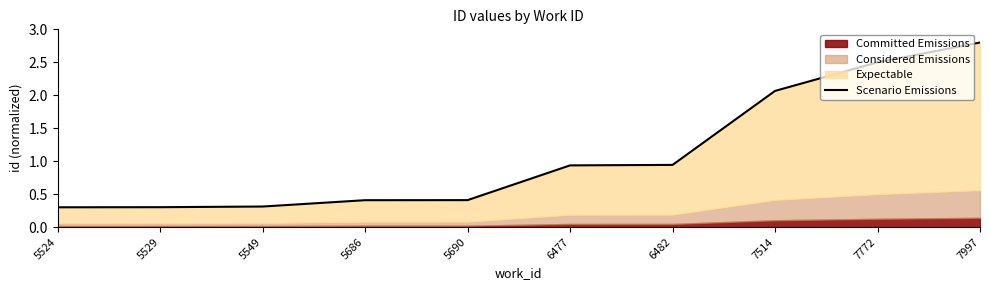

Which category has the highest value across all series?

7997